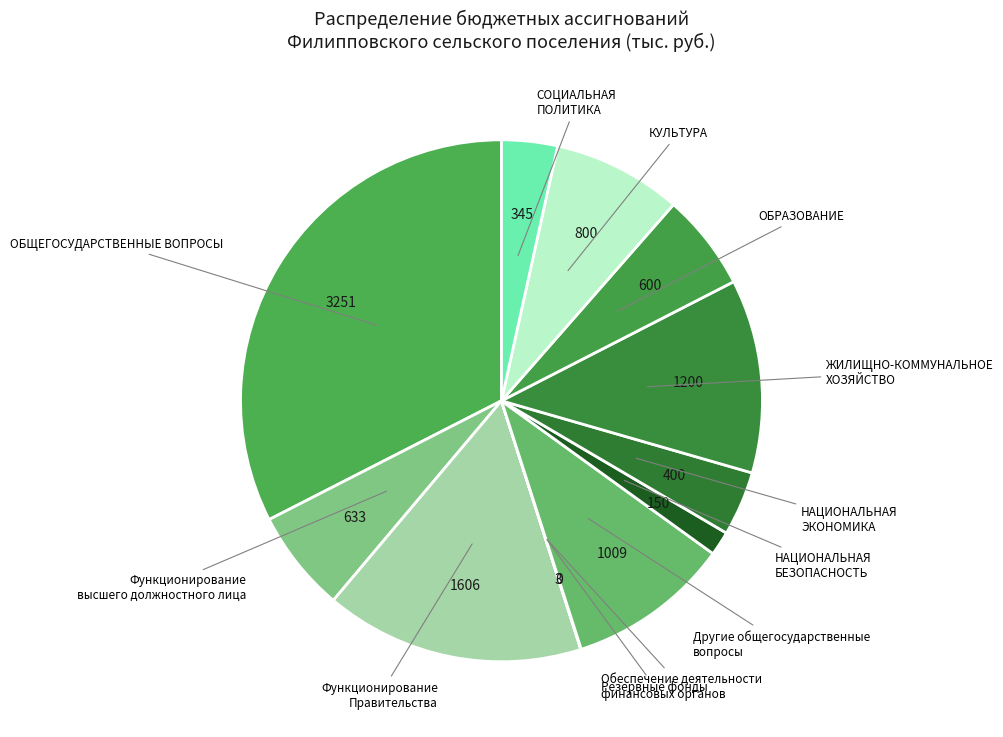

Is ЖИЛИЩНО-КОММУНАЛЬНОЕ ХОЗЯЙСТВО the majority of the pie?

No